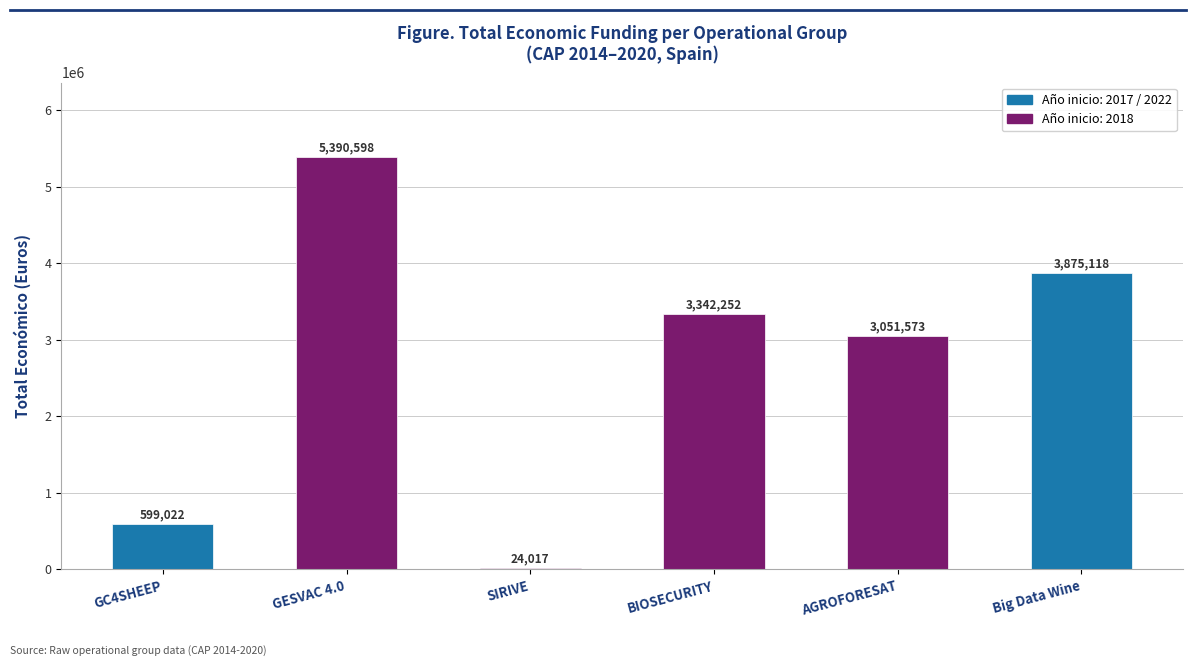

List the labels in order of value, largest first.

GESVAC 4.0, Big Data Wine, BIOSECURITY, AGROFORESAT, GC4SHEEP, SIRIVE